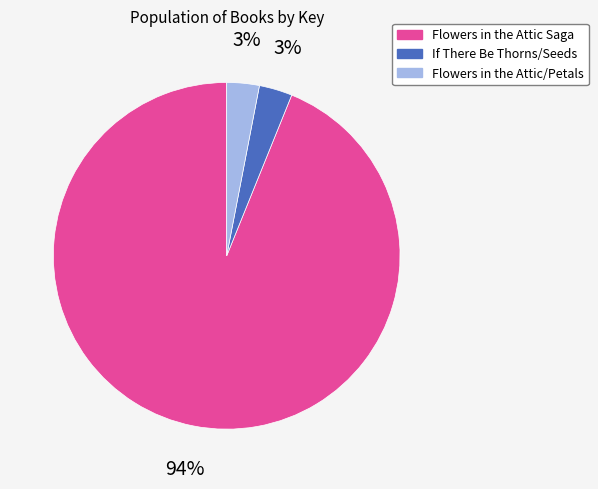

How many segments does this pie chart have?

3